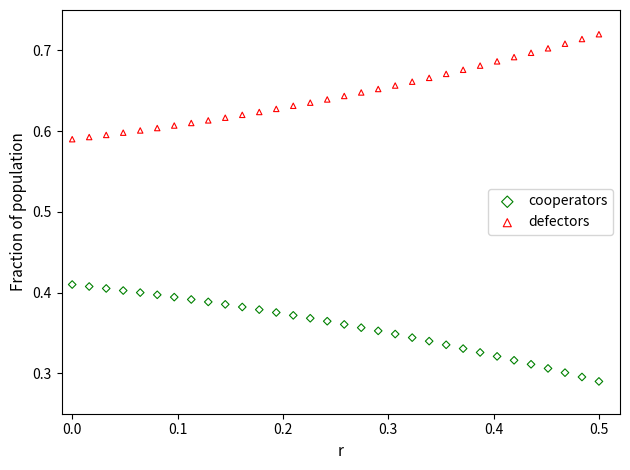

What is the X range (max minus min) for the scatter plot?

0.5